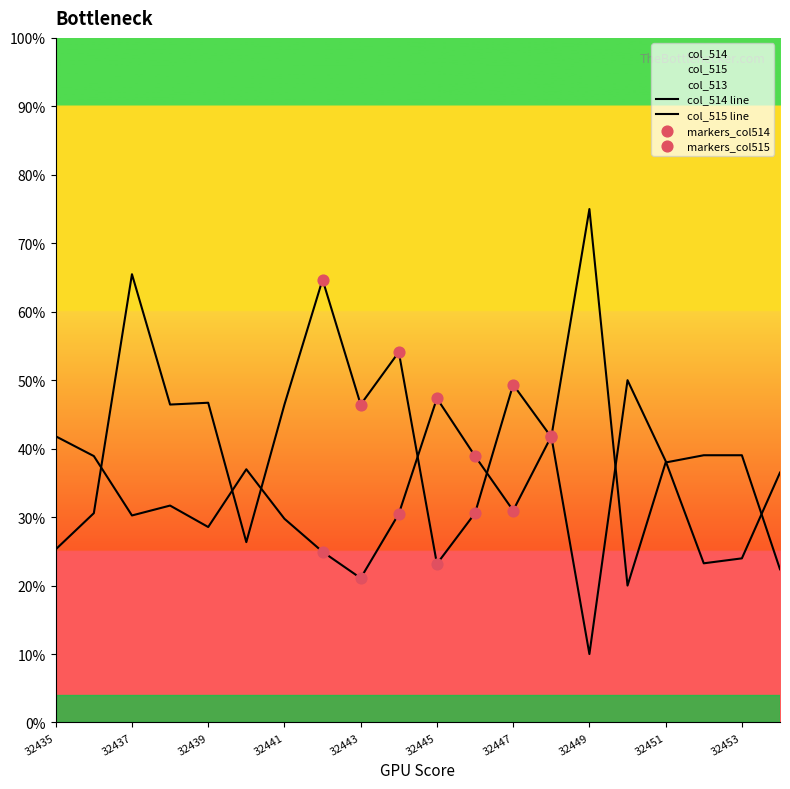

At how many categories does at least one series exceed 15?

20